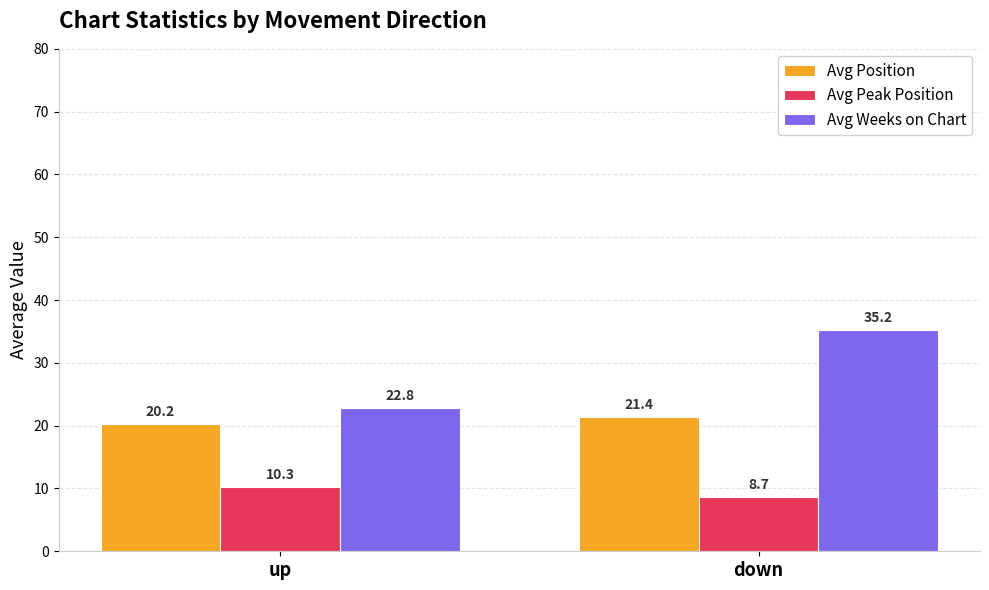

At which label does Avg Position first exceed 21?

down